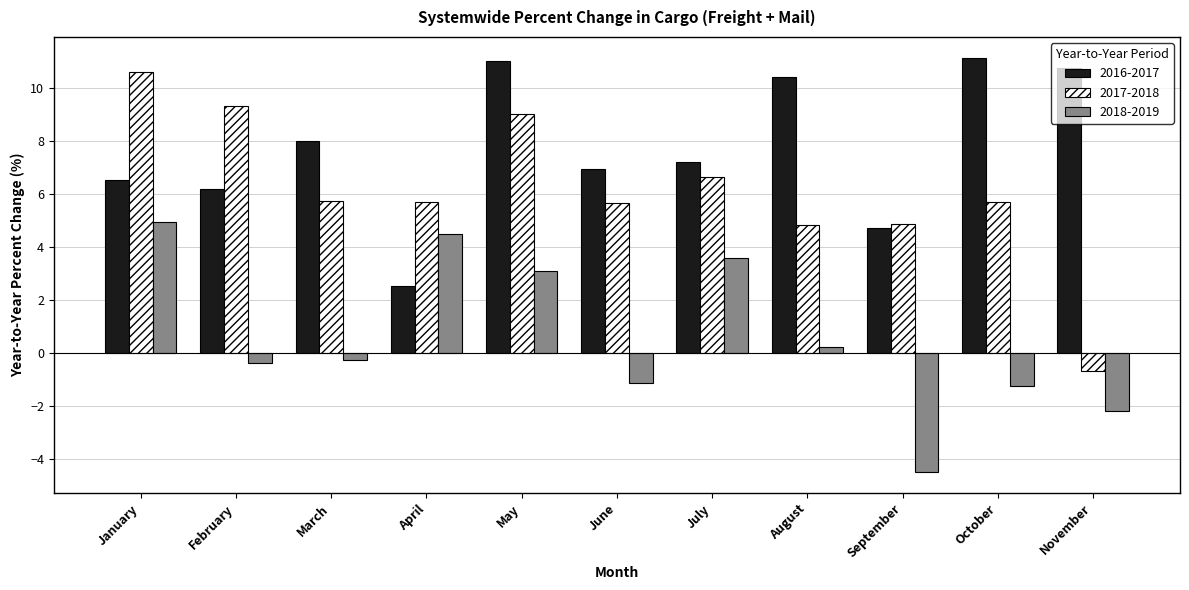

Rank the series by their maximum value, from highest to lowest.

2016-2017, 2017-2018, 2018-2019